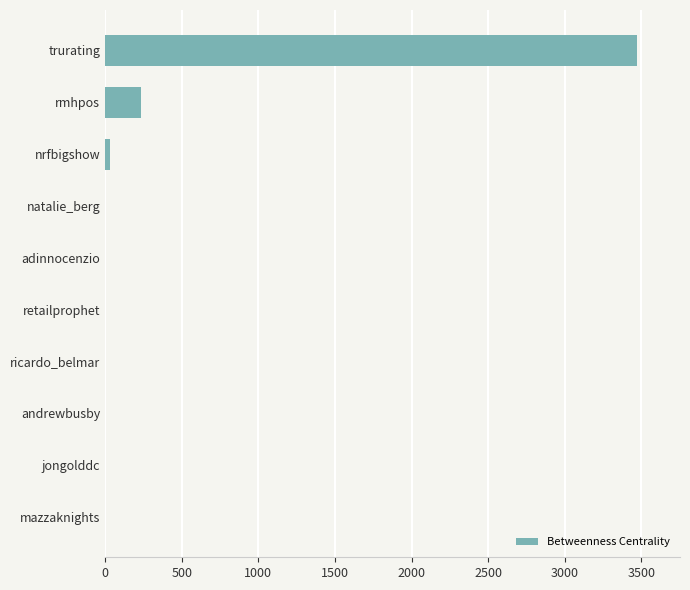

What is the average value?

374